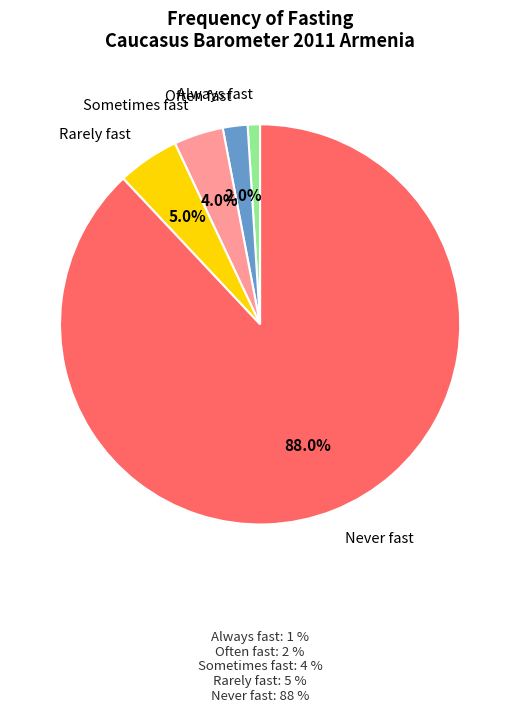

Does any single category account for the majority?

Yes